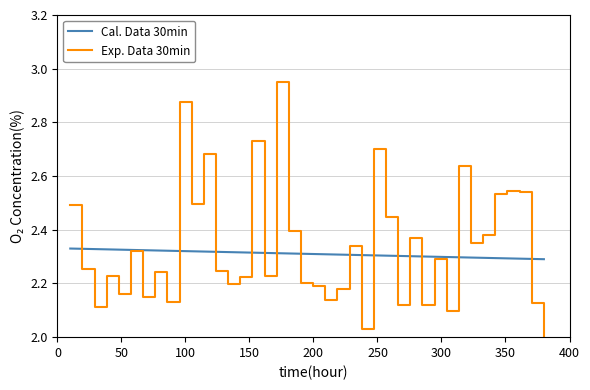

List the series in order of their peak value, lowest first.

Cal. Data 30min, Exp. Data 30min